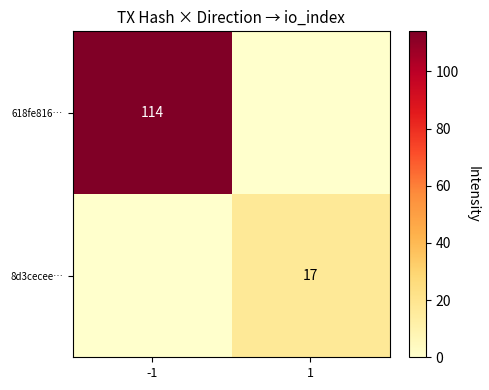

Which label corresponds to the smallest value in the chart?

1